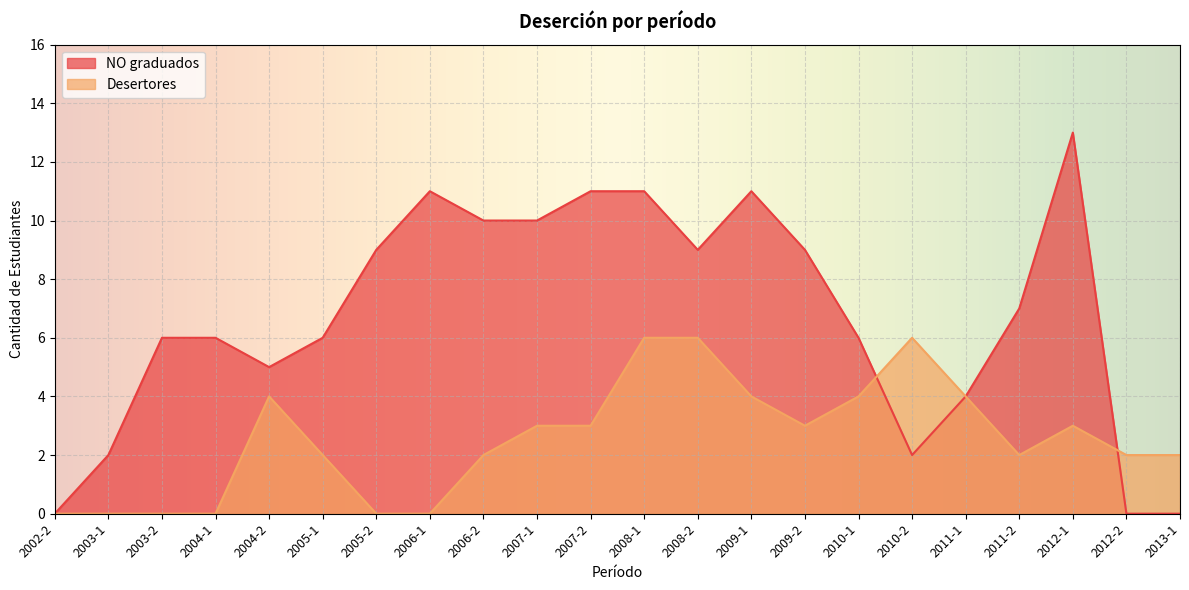

True or false: Desertores and NO graduados cross at least once.

True